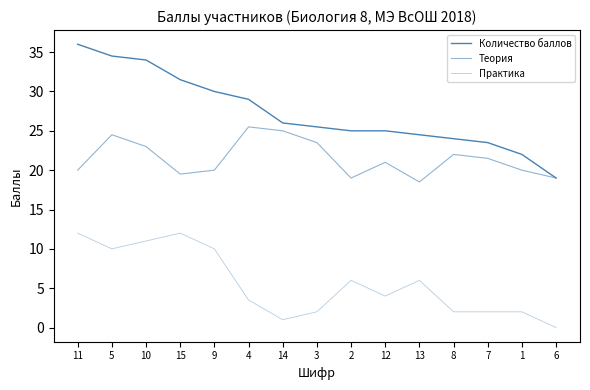

Rank the categories by Теория value from highest to lowest.

4, 14, 5, 3, 10, 8, 7, 12, 11, 9, 1, 15, 2, 6, 13